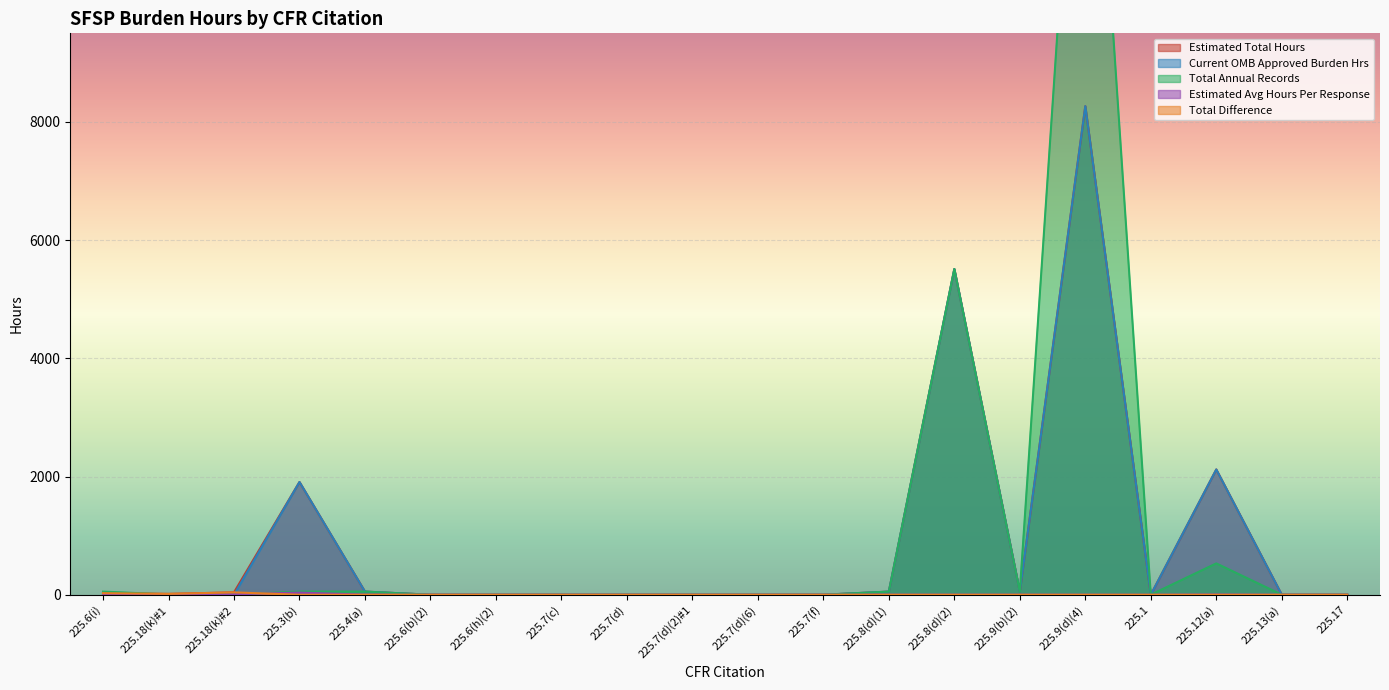

What is the maximum value shown in the chart?

16536.0